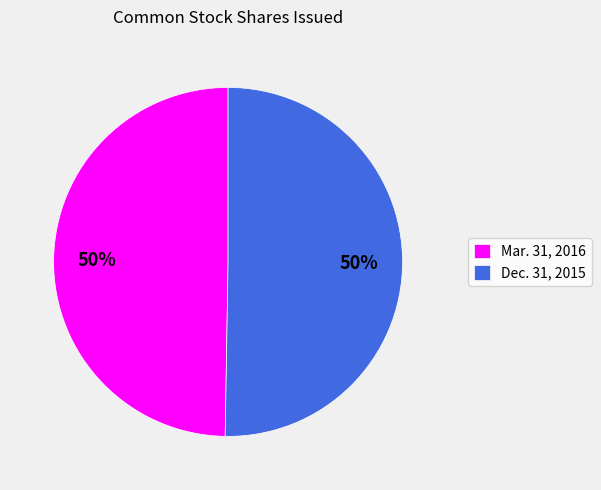

To the nearest percent, what percentage of the pie is Mar. 31, 2016?

50%